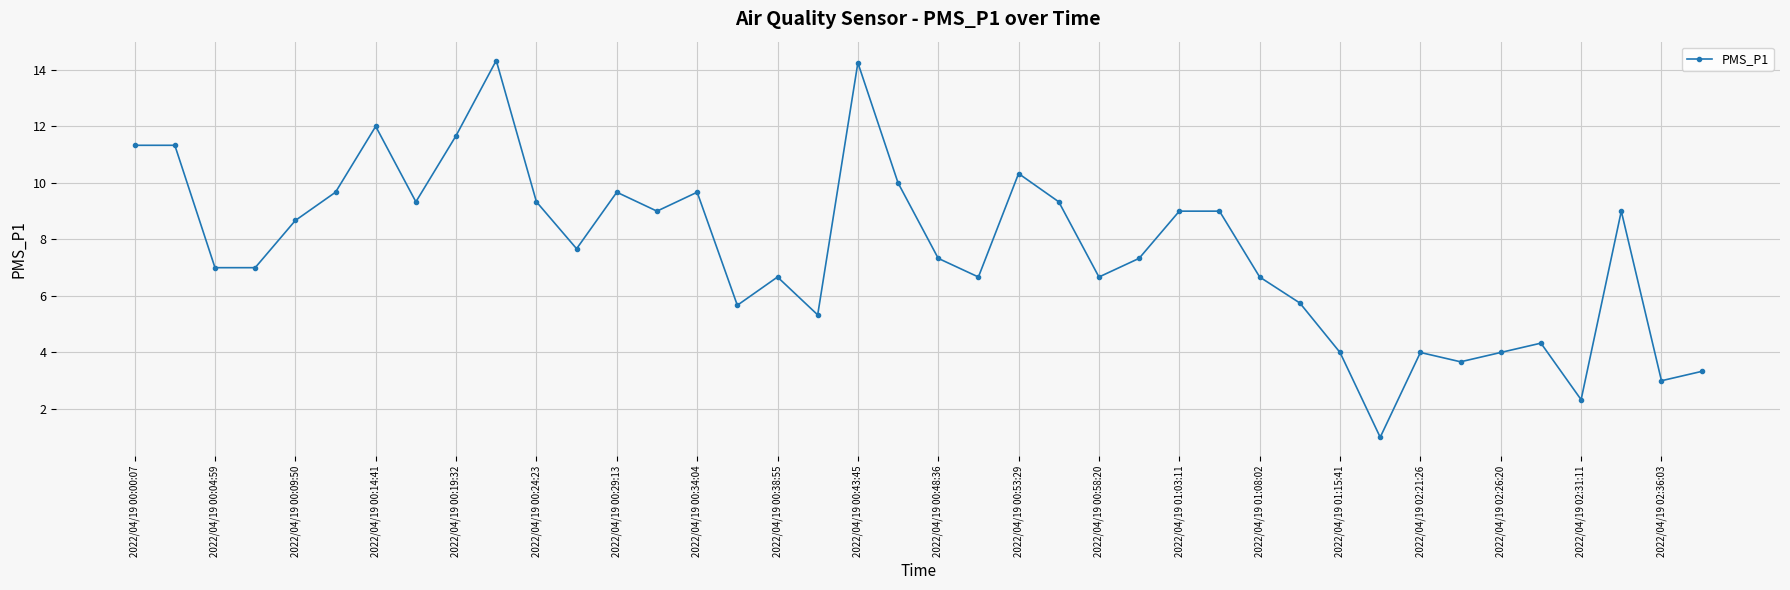

What is the value of the 35th point from the left?

4.0